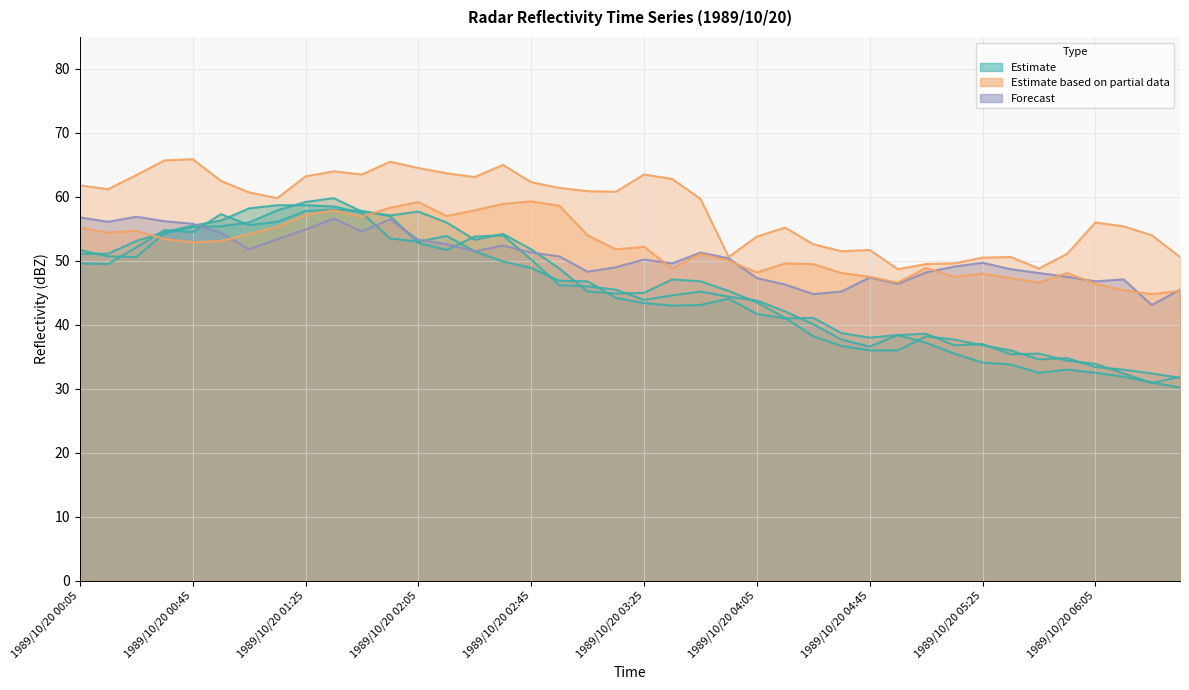

At 1989/10/20 05:45, list the series in order from largest to smallest.

9.679, 8.941, 9.236, 7.759, 7.611, 7.907